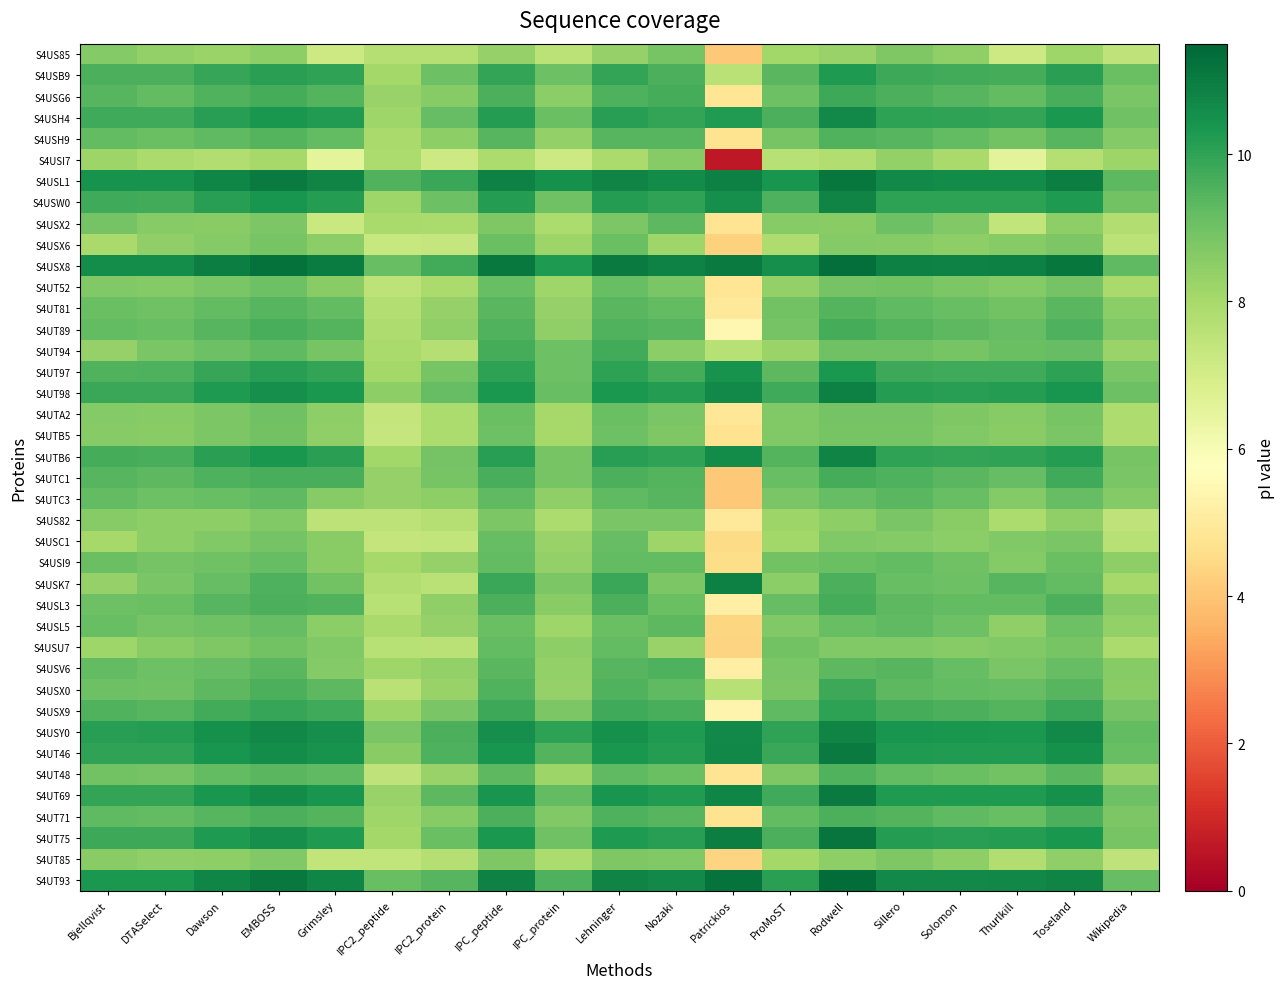

Reading right to left, what are all the values shown in this chart?

S4US85: Wikipedia=7.5	Toseland=8.2	Thurlkill=7.1	Solomon=8.4	Sillero=8.8	Rodwell=8.3	ProMoST=8.1	Patrickios=4.1	Nozaki=8.9	Lehninger=8.3	IPC_protein=7.6	IPC_peptide=8.3	IPC2_protein=7.7	IPC2_peptide=7.7	Grimsley=7.2	EMBOSS=8.5	Dawson=8.3	DTASelect=8.4	Bjellqvist=8.7
S4USB9: Wikipedia=9.1	Toseland=10.1	Thurlkill=9.7	Solomon=9.7	Sillero=9.8	Rodwell=10.2	ProMoST=9.4	Patrickios=7.6	Nozaki=9.6	Lehninger=9.9	IPC_protein=9.0	IPC_peptide=10.0	IPC2_protein=9.0	IPC2_peptide=8.1	Grimsley=10.0	EMBOSS=10.1	Dawson=9.9	DTASelect=9.6	Bjellqvist=9.6
S4USG6: Wikipedia=8.8	Toseland=9.6	Thurlkill=9.2	Solomon=9.4	Sillero=9.6	Rodwell=9.8	ProMoST=9.1	Patrickios=4.9	Nozaki=9.7	Lehninger=9.6	IPC_protein=8.5	IPC_peptide=9.6	IPC2_protein=8.6	IPC2_peptide=8.3	Grimsley=9.5	EMBOSS=9.7	Dawson=9.5	DTASelect=9.3	Bjellqvist=9.4
S4USH4: Wikipedia=9.0	Toseland=10.3	Thurlkill=10.0	Solomon=10.0	Sillero=10.1	Rodwell=10.7	ProMoST=9.6	Patrickios=10.2	Nozaki=9.9	Lehninger=10.1	IPC_protein=9.1	IPC_peptide=10.2	IPC2_protein=9.2	IPC2_peptide=8.2	Grimsley=10.2	EMBOSS=10.4	Dawson=10.1	DTASelect=9.8	Bjellqvist=9.8
S4USH9: Wikipedia=8.6	Toseland=9.4	Thurlkill=9.0	Solomon=9.2	Sillero=9.4	Rodwell=9.5	ProMoST=8.9	Patrickios=4.7	Nozaki=9.4	Lehninger=9.4	IPC_protein=8.4	IPC_peptide=9.4	IPC2_protein=8.4	IPC2_peptide=8.0	Grimsley=9.2	EMBOSS=9.5	Dawson=9.3	DTASelect=9.1	Bjellqvist=9.2
S4USI7: Wikipedia=8.2	Toseland=7.7	Thurlkill=6.6	Solomon=8.0	Sillero=8.4	Rodwell=7.8	ProMoST=7.7	Patrickios=0.6	Nozaki=8.6	Lehninger=7.9	IPC_protein=7.1	IPC_peptide=7.9	IPC2_protein=7.2	IPC2_peptide=7.9	Grimsley=6.5	EMBOSS=8.0	Dawson=7.8	DTASelect=7.9	Bjellqvist=8.2
S4USL1: Wikipedia=9.3	Toseland=10.9	Thurlkill=10.6	Solomon=10.6	Sillero=10.7	Rodwell=11.1	ProMoST=10.4	Patrickios=10.9	Nozaki=10.6	Lehninger=10.8	IPC_protein=10.5	IPC_peptide=10.8	IPC2_protein=9.9	IPC2_peptide=9.5	Grimsley=10.8	EMBOSS=11.0	Dawson=10.8	DTASelect=10.4	Bjellqvist=10.5
S4USW0: Wikipedia=8.9	Toseland=10.3	Thurlkill=10.0	Solomon=10.0	Sillero=10.1	Rodwell=10.8	ProMoST=9.5	Patrickios=10.5	Nozaki=10.0	Lehninger=10.2	IPC_protein=9.0	IPC_peptide=10.2	IPC2_protein=9.1	IPC2_peptide=8.2	Grimsley=10.2	EMBOSS=10.4	Dawson=10.1	DTASelect=9.7	Bjellqvist=9.8
S4USX2: Wikipedia=7.8	Toseland=8.5	Thurlkill=7.4	Solomon=8.7	Sillero=9.1	Rodwell=8.6	ProMoST=8.6	Patrickios=4.8	Nozaki=9.3	Lehninger=8.8	IPC_protein=7.9	IPC_peptide=8.7	IPC2_protein=7.9	IPC2_peptide=8.0	Grimsley=7.3	EMBOSS=8.8	Dawson=8.6	DTASelect=8.6	Bjellqvist=8.9
S4USX6: Wikipedia=7.6	Toseland=8.8	Thurlkill=8.6	Solomon=8.4	Sillero=8.6	Rodwell=8.6	ProMoST=7.8	Patrickios=4.3	Nozaki=8.1	Lehninger=9.1	IPC_protein=8.2	IPC_peptide=9.1	IPC2_protein=7.4	IPC2_peptide=7.3	Grimsley=8.5	EMBOSS=8.9	Dawson=8.6	DTASelect=8.4	Bjellqvist=8.0
S4USX8: Wikipedia=9.3	Toseland=11.1	Thurlkill=10.9	Solomon=10.9	Sillero=10.9	Rodwell=11.3	ProMoST=10.5	Patrickios=11.0	Nozaki=10.8	Lehninger=11.0	IPC_protein=10.2	IPC_peptide=11.1	IPC2_protein=9.7	IPC2_peptide=9.1	Grimsley=11.0	EMBOSS=11.3	Dawson=10.9	DTASelect=10.6	Bjellqvist=10.6
S4UT52: Wikipedia=8.0	Toseland=8.9	Thurlkill=8.7	Solomon=8.8	Sillero=9.0	Rodwell=8.9	ProMoST=8.4	Patrickios=4.8	Nozaki=8.8	Lehninger=9.2	IPC_protein=8.1	IPC_peptide=9.2	IPC2_protein=7.9	IPC2_peptide=7.5	Grimsley=8.6	EMBOSS=9.0	Dawson=8.8	DTASelect=8.7	Bjellqvist=8.7
S4UT81: Wikipedia=8.5	Toseland=9.4	Thurlkill=9.0	Solomon=9.1	Sillero=9.3	Rodwell=9.4	ProMoST=9.0	Patrickios=5.0	Nozaki=9.2	Lehninger=9.4	IPC_protein=8.3	IPC_peptide=9.4	IPC2_protein=8.3	IPC2_peptide=7.7	Grimsley=9.2	EMBOSS=9.4	Dawson=9.2	DTASelect=9.0	Bjellqvist=9.1
S4UT89: Wikipedia=8.7	Toseland=9.5	Thurlkill=9.2	Solomon=9.3	Sillero=9.4	Rodwell=9.7	ProMoST=8.9	Patrickios=5.4	Nozaki=9.4	Lehninger=9.5	IPC_protein=8.4	IPC_peptide=9.5	IPC2_protein=8.4	IPC2_peptide=7.8	Grimsley=9.4	EMBOSS=9.6	Dawson=9.4	DTASelect=9.1	Bjellqvist=9.2
S4UT94: Wikipedia=8.2	Toseland=9.2	Thurlkill=9.1	Solomon=8.9	Sillero=9.0	Rodwell=9.0	ProMoST=8.2	Patrickios=7.6	Nozaki=8.5	Lehninger=9.7	IPC_protein=9.1	IPC_peptide=9.7	IPC2_protein=7.7	IPC2_peptide=8.0	Grimsley=8.9	EMBOSS=9.3	Dawson=9.1	DTASelect=8.8	Bjellqvist=8.3
S4UT97: Wikipedia=8.8	Toseland=10.0	Thurlkill=9.8	Solomon=9.8	Sillero=9.8	Rodwell=10.3	ProMoST=9.3	Patrickios=10.4	Nozaki=9.7	Lehninger=10.0	IPC_protein=9.0	IPC_peptide=10.0	IPC2_protein=8.9	IPC2_peptide=8.1	Grimsley=10.0	EMBOSS=10.1	Dawson=9.9	DTASelect=9.5	Bjellqvist=9.5
S4UT98: Wikipedia=9.1	Toseland=10.4	Thurlkill=10.2	Solomon=10.1	Sillero=10.2	Rodwell=10.9	ProMoST=9.8	Patrickios=10.7	Nozaki=10.2	Lehninger=10.3	IPC_protein=9.1	IPC_peptide=10.3	IPC2_protein=9.2	IPC2_peptide=8.5	Grimsley=10.3	EMBOSS=10.5	Dawson=10.3	DTASelect=9.9	Bjellqvist=9.9
S4UTA2: Wikipedia=7.9	Toseland=8.9	Thurlkill=8.6	Solomon=8.7	Sillero=8.9	Rodwell=8.9	ProMoST=8.7	Patrickios=4.9	Nozaki=8.8	Lehninger=9.1	IPC_protein=8.0	IPC_peptide=9.1	IPC2_protein=7.9	IPC2_peptide=7.4	Grimsley=8.5	EMBOSS=9.0	Dawson=8.8	DTASelect=8.6	Bjellqvist=8.6
S4UTB5: Wikipedia=7.8	Toseland=8.8	Thurlkill=8.6	Solomon=8.7	Sillero=8.9	Rodwell=8.9	ProMoST=8.7	Patrickios=4.7	Nozaki=8.8	Lehninger=9.1	IPC_protein=8.0	IPC_peptide=9.1	IPC2_protein=7.9	IPC2_peptide=7.4	Grimsley=8.4	EMBOSS=9.0	Dawson=8.8	DTASelect=8.6	Bjellqvist=8.6
S4UTB6: Wikipedia=8.9	Toseland=10.2	Thurlkill=10.0	Solomon=10.0	Sillero=10.0	Rodwell=10.8	ProMoST=9.5	Patrickios=10.6	Nozaki=10.0	Lehninger=10.1	IPC_protein=8.9	IPC_peptide=10.1	IPC2_protein=8.9	IPC2_peptide=8.1	Grimsley=10.1	EMBOSS=10.3	Dawson=10.1	DTASelect=9.6	Bjellqvist=9.7
S4UTC1: Wikipedia=8.8	Toseland=9.8	Thurlkill=9.2	Solomon=9.4	Sillero=9.5	Rodwell=9.7	ProMoST=9.1	Patrickios=4.1	Nozaki=9.4	Lehninger=9.6	IPC_protein=8.9	IPC_peptide=9.6	IPC2_protein=8.9	IPC2_peptide=8.3	Grimsley=9.6	EMBOSS=9.6	Dawson=9.5	DTASelect=9.3	Bjellqvist=9.4
S4UTC3: Wikipedia=8.7	Toseland=9.2	Thurlkill=8.7	Solomon=9.1	Sillero=9.4	Rodwell=9.2	ProMoST=8.8	Patrickios=4.1	Nozaki=9.4	Lehninger=9.3	IPC_protein=8.4	IPC_peptide=9.3	IPC2_protein=8.5	IPC2_peptide=8.3	Grimsley=8.6	EMBOSS=9.3	Dawson=9.1	DTASelect=9.0	Bjellqvist=9.3
S4US82: Wikipedia=7.5	Toseland=8.4	Thurlkill=7.9	Solomon=8.5	Sillero=8.8	Rodwell=8.5	ProMoST=8.2	Patrickios=4.9	Nozaki=8.8	Lehninger=8.8	IPC_protein=7.9	IPC_peptide=8.8	IPC2_protein=7.7	IPC2_peptide=7.5	Grimsley=7.5	EMBOSS=8.7	Dawson=8.5	DTASelect=8.4	Bjellqvist=8.6
S4USC1: Wikipedia=7.6	Toseland=8.8	Thurlkill=8.7	Solomon=8.5	Sillero=8.7	Rodwell=8.7	ProMoST=8.1	Patrickios=4.5	Nozaki=8.2	Lehninger=9.2	IPC_protein=8.3	IPC_peptide=9.2	IPC2_protein=7.4	IPC2_peptide=7.4	Grimsley=8.6	EMBOSS=8.9	Dawson=8.7	DTASelect=8.5	Bjellqvist=8.0
S4USI9: Wikipedia=8.5	Toseland=9.1	Thurlkill=8.6	Solomon=9.0	Sillero=9.2	Rodwell=9.1	ProMoST=8.9	Patrickios=4.6	Nozaki=9.2	Lehninger=9.2	IPC_protein=8.4	IPC_peptide=9.2	IPC2_protein=8.3	IPC2_peptide=8.0	Grimsley=8.6	EMBOSS=9.2	Dawson=9.0	DTASelect=8.9	Bjellqvist=9.1
S4USK7: Wikipedia=8.0	Toseland=9.2	Thurlkill=9.4	Solomon=9.0	Sillero=9.1	Rodwell=9.6	ProMoST=8.5	Patrickios=10.9	Nozaki=8.8	Lehninger=9.9	IPC_protein=8.8	IPC_peptide=9.8	IPC2_protein=7.6	IPC2_peptide=7.8	Grimsley=8.9	EMBOSS=9.5	Dawson=9.2	DTASelect=8.8	Bjellqvist=8.3
S4USL3: Wikipedia=8.6	Toseland=9.6	Thurlkill=9.2	Solomon=9.2	Sillero=9.3	Rodwell=9.7	ProMoST=9.2	Patrickios=5.2	Nozaki=9.1	Lehninger=9.6	IPC_protein=8.6	IPC_peptide=9.6	IPC2_protein=8.4	IPC2_peptide=7.7	Grimsley=9.5	EMBOSS=9.6	Dawson=9.4	DTASelect=9.1	Bjellqvist=9.0
S4USL5: Wikipedia=8.4	Toseland=9.1	Thurlkill=8.4	Solomon=9.0	Sillero=9.3	Rodwell=9.1	ProMoST=8.7	Patrickios=4.4	Nozaki=9.3	Lehninger=9.1	IPC_protein=8.2	IPC_peptide=9.1	IPC2_protein=8.3	IPC2_peptide=8.0	Grimsley=8.5	EMBOSS=9.2	Dawson=9.0	DTASelect=8.9	Bjellqvist=9.1
S4USU7: Wikipedia=7.9	Toseland=8.9	Thurlkill=8.7	Solomon=8.6	Sillero=8.7	Rodwell=8.7	ProMoST=8.9	Patrickios=4.3	Nozaki=8.3	Lehninger=9.2	IPC_protein=8.4	IPC_peptide=9.2	IPC2_protein=7.6	IPC2_peptide=7.7	Grimsley=8.7	EMBOSS=9.0	Dawson=8.7	DTASelect=8.6	Bjellqvist=8.2
S4USV6: Wikipedia=8.6	Toseland=9.2	Thurlkill=8.8	Solomon=9.2	Sillero=9.4	Rodwell=9.3	ProMoST=8.8	Patrickios=5.2	Nozaki=9.5	Lehninger=9.4	IPC_protein=8.4	IPC_peptide=9.4	IPC2_protein=8.4	IPC2_peptide=8.2	Grimsley=8.7	EMBOSS=9.4	Dawson=9.2	DTASelect=9.0	Bjellqvist=9.2
S4USX0: Wikipedia=8.5	Toseland=9.4	Thurlkill=9.2	Solomon=9.2	Sillero=9.3	Rodwell=9.8	ProMoST=8.8	Patrickios=7.7	Nozaki=9.3	Lehninger=9.5	IPC_protein=8.3	IPC_peptide=9.5	IPC2_protein=8.3	IPC2_peptide=7.6	Grimsley=9.3	EMBOSS=9.6	Dawson=9.3	DTASelect=9.0	Bjellqvist=9.0
S4USX9: Wikipedia=8.9	Toseland=9.9	Thurlkill=9.5	Solomon=9.6	Sillero=9.7	Rodwell=10.0	ProMoST=9.3	Patrickios=5.3	Nozaki=9.6	Lehninger=9.8	IPC_protein=8.8	IPC_peptide=9.8	IPC2_protein=8.8	IPC2_peptide=8.2	Grimsley=9.8	EMBOSS=9.9	Dawson=9.7	DTASelect=9.4	Bjellqvist=9.5
S4USY0: Wikipedia=9.2	Toseland=10.7	Thurlkill=10.3	Solomon=10.3	Sillero=10.4	Rodwell=10.8	ProMoST=10.0	Patrickios=10.7	Nozaki=10.3	Lehninger=10.5	IPC_protein=10.1	IPC_peptide=10.5	IPC2_protein=9.6	IPC2_peptide=8.8	Grimsley=10.5	EMBOSS=10.7	Dawson=10.5	DTASelect=10.2	Bjellqvist=10.1
S4UT46: Wikipedia=9.1	Toseland=10.5	Thurlkill=10.2	Solomon=10.2	Sillero=10.3	Rodwell=11.0	ProMoST=9.9	Patrickios=10.7	Nozaki=10.2	Lehninger=10.4	IPC_protein=9.4	IPC_peptide=10.4	IPC2_protein=9.5	IPC2_peptide=8.6	Grimsley=10.4	EMBOSS=10.6	Dawson=10.4	DTASelect=10.0	Bjellqvist=10.0
S4UT48: Wikipedia=8.3	Toseland=9.4	Thurlkill=9.0	Solomon=9.1	Sillero=9.2	Rodwell=9.5	ProMoST=8.7	Patrickios=4.8	Nozaki=9.1	Lehninger=9.3	IPC_protein=8.2	IPC_peptide=9.3	IPC2_protein=8.3	IPC2_peptide=7.5	Grimsley=9.3	EMBOSS=9.4	Dawson=9.2	DTASelect=8.9	Bjellqvist=9.0
S4UT69: Wikipedia=9.0	Toseland=10.5	Thurlkill=10.3	Solomon=10.2	Sillero=10.3	Rodwell=11.0	ProMoST=9.8	Patrickios=10.8	Nozaki=10.2	Lehninger=10.4	IPC_protein=9.2	IPC_peptide=10.4	IPC2_protein=9.3	IPC2_peptide=8.3	Grimsley=10.4	EMBOSS=10.6	Dawson=10.4	DTASelect=10.0	Bjellqvist=10.0
S4UT71: Wikipedia=8.8	Toseland=9.6	Thurlkill=9.1	Solomon=9.3	Sillero=9.5	Rodwell=9.6	ProMoST=9.2	Patrickios=4.7	Nozaki=9.4	Lehninger=9.6	IPC_protein=8.7	IPC_peptide=9.6	IPC2_protein=8.6	IPC2_peptide=8.1	Grimsley=9.5	EMBOSS=9.6	Dawson=9.4	DTASelect=9.2	Bjellqvist=9.3
S4UT75: Wikipedia=8.9	Toseland=10.3	Thurlkill=10.2	Solomon=10.1	Sillero=10.2	Rodwell=11.2	ProMoST=9.6	Patrickios=10.9	Nozaki=10.1	Lehninger=10.3	IPC_protein=9.0	IPC_peptide=10.3	IPC2_protein=9.1	IPC2_peptide=8.1	Grimsley=10.3	EMBOSS=10.5	Dawson=10.3	DTASelect=9.8	Bjellqvist=9.8
S4UT85: Wikipedia=7.5	Toseland=8.4	Thurlkill=7.8	Solomon=8.5	Sillero=8.8	Rodwell=8.4	ProMoST=8.1	Patrickios=4.3	Nozaki=8.7	Lehninger=8.8	IPC_protein=7.9	IPC_peptide=8.7	IPC2_protein=7.7	IPC2_peptide=7.5	Grimsley=7.4	EMBOSS=8.7	Dawson=8.4	DTASelect=8.4	Bjellqvist=8.6
S4UT93: Wikipedia=9.2	Toseland=10.8	Thurlkill=10.7	Solomon=10.7	Sillero=10.7	Rodwell=11.3	ProMoST=10.1	Patrickios=11.2	Nozaki=10.7	Lehninger=10.8	IPC_protein=9.5	IPC_peptide=10.8	IPC2_protein=9.4	IPC2_peptide=9.2	Grimsley=10.7	EMBOSS=11.1	Dawson=10.7	DTASelect=10.3	Bjellqvist=10.3